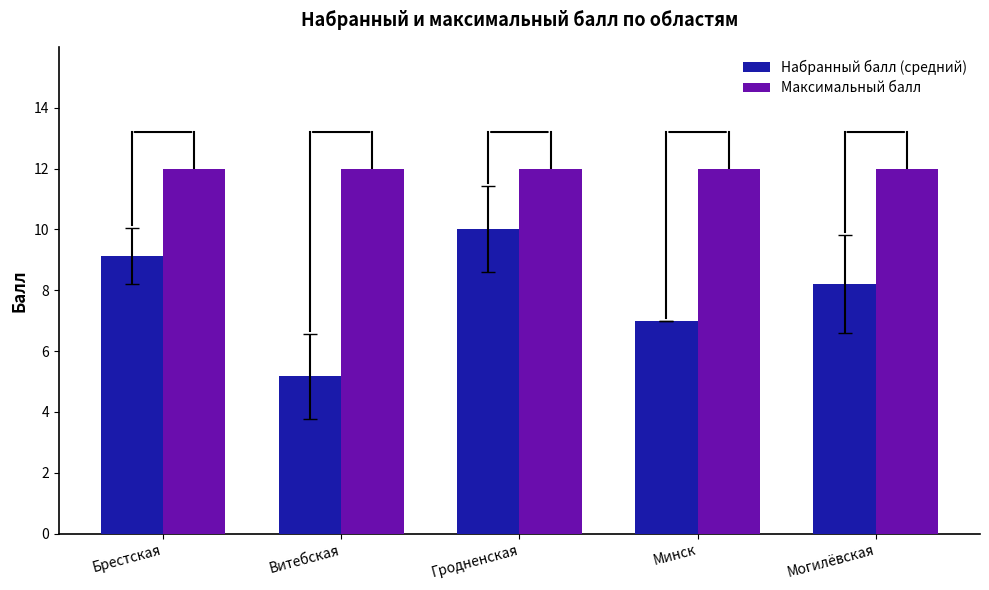

Rank the series at Гродненская from lowest to highest value.

Набранный балл (средний), Максимальный балл